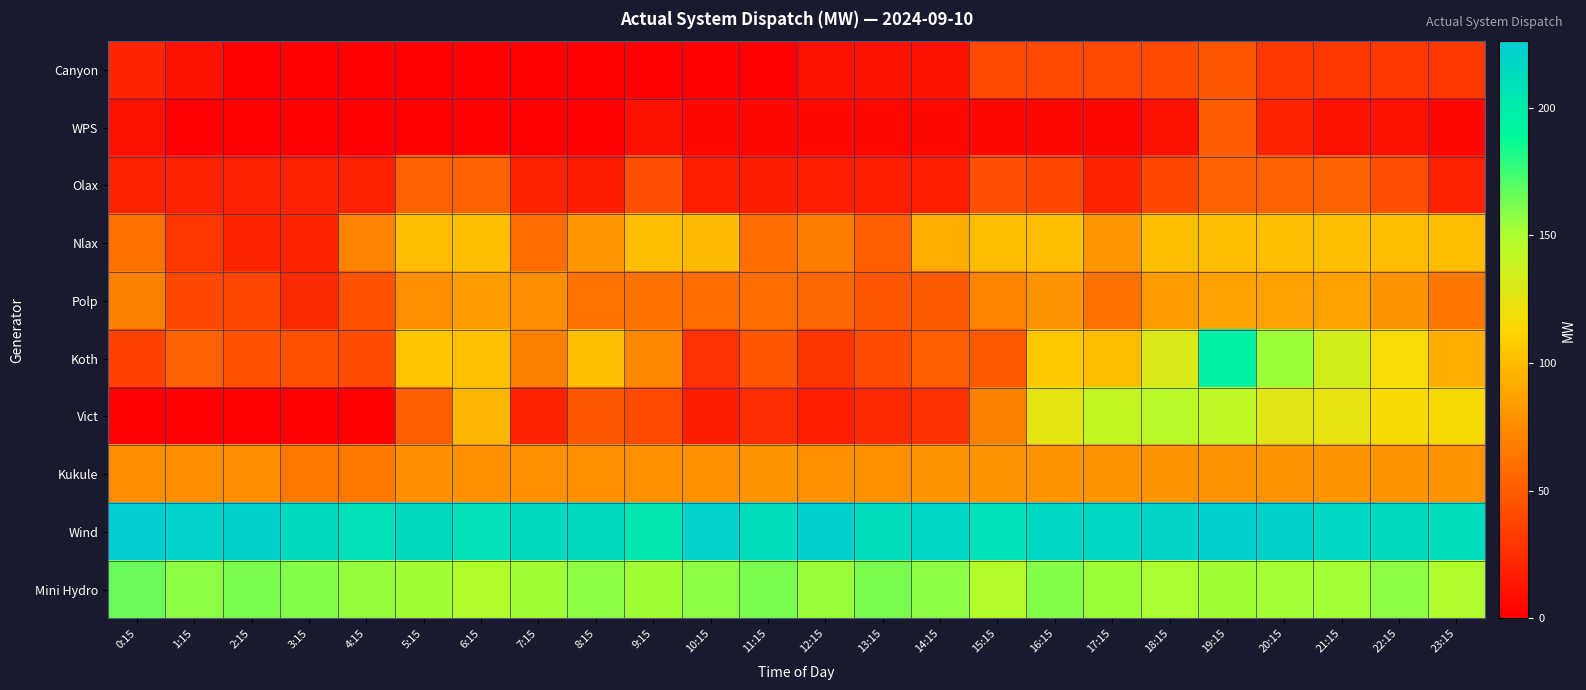

Between 8:15 and 16:15, which series saw the biggest shift?

Vict